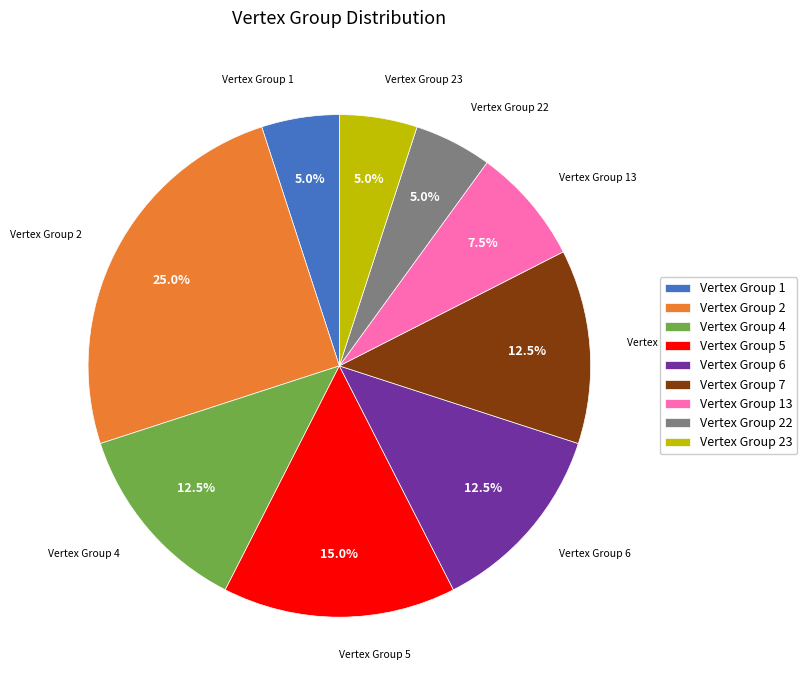

Which category has the biggest portion of the pie?

Vertex Group 2